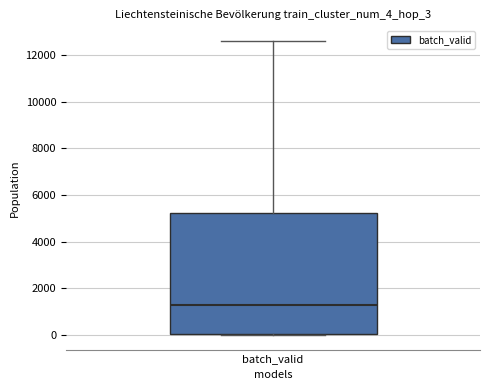

Read this box plot against the y-axis: the position of the median line, the range covered by the box, and the ends of both whiskers. The values are not printed on the chart, so give them approximately, as read against the axis.

median 1200, box 0 to 5200, whiskers 0 to 12600